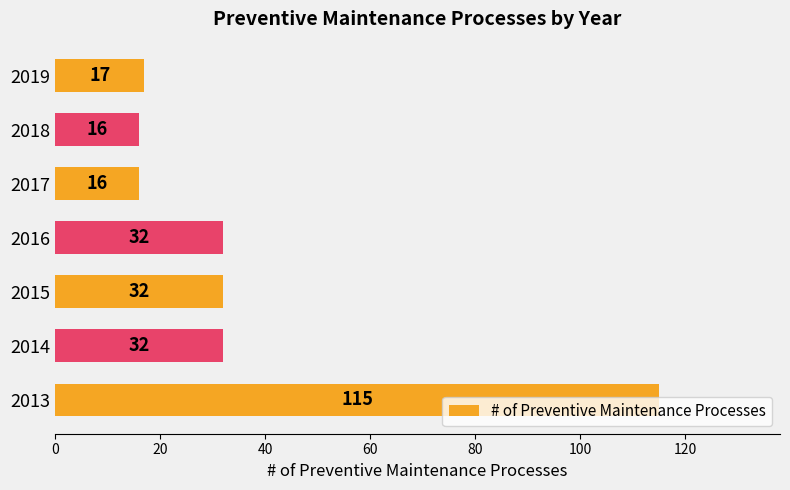

What is the smallest value displayed?

16